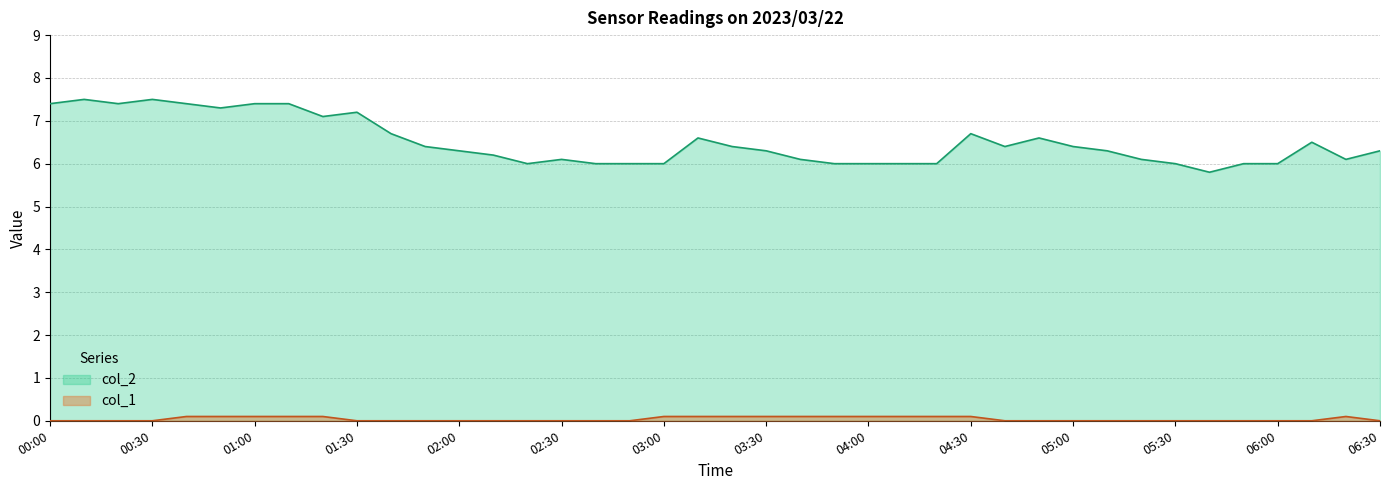

True or false: col_2 and col_1 cross at least once.

False